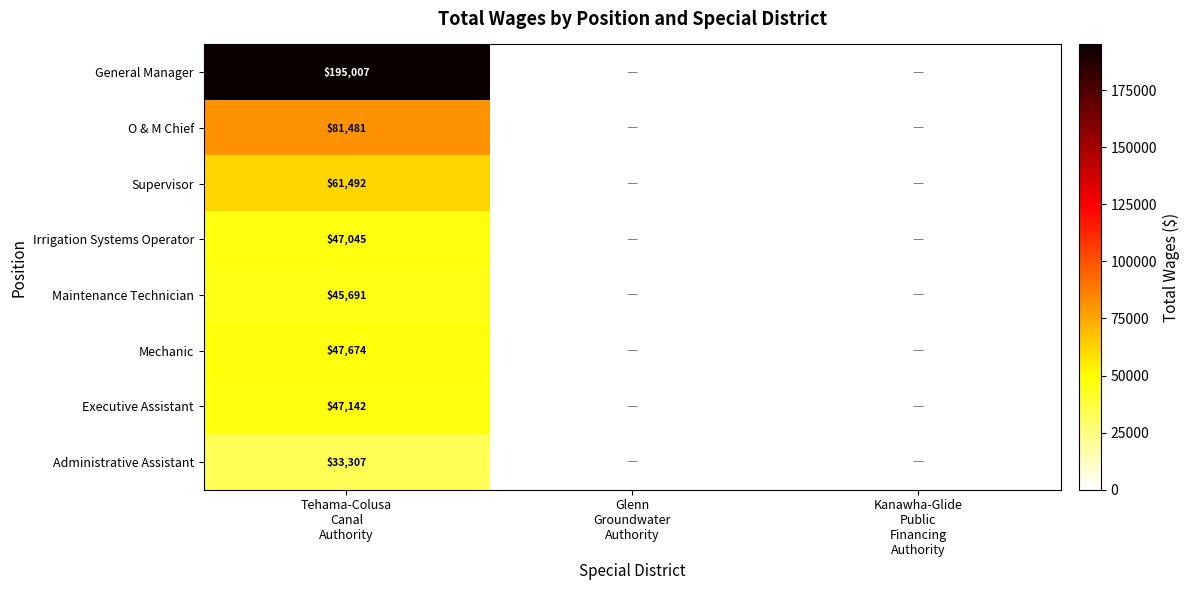

At how many categories does at least one series exceed 164494?

1